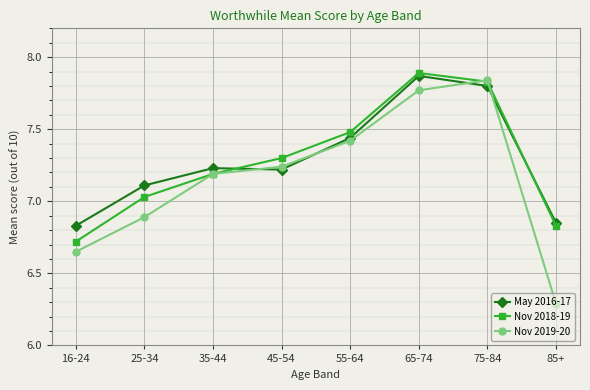

What is the difference between the maximum and second lowest values in the May 2016-17 series?

1.0